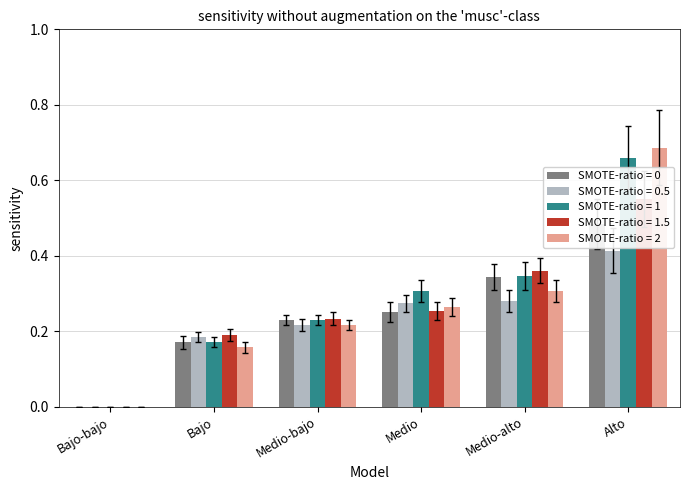

Rank the series by their maximum value, from lowest to highest.

SMOTE-ratio = 0.5, SMOTE-ratio = 0, SMOTE-ratio = 1.5, SMOTE-ratio = 1, SMOTE-ratio = 2